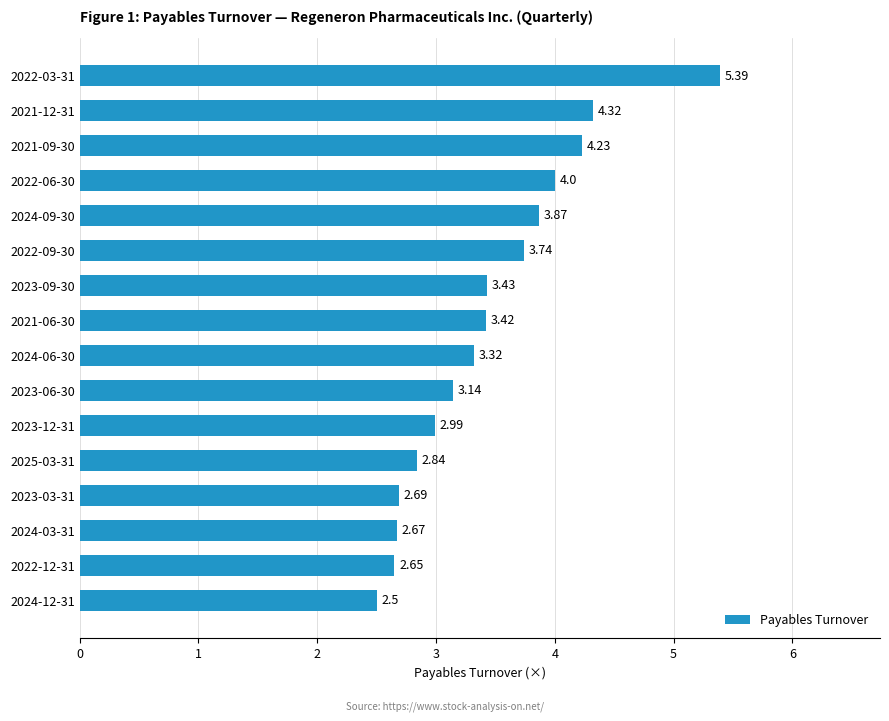

Rank the categories by value from highest to lowest.

2022-03-31, 2021-12-31, 2021-09-30, 2022-06-30, 2024-09-30, 2022-09-30, 2023-09-30, 2021-06-30, 2024-06-30, 2023-06-30, 2023-12-31, 2025-03-31, 2023-03-31, 2024-03-31, 2022-12-31, 2024-12-31